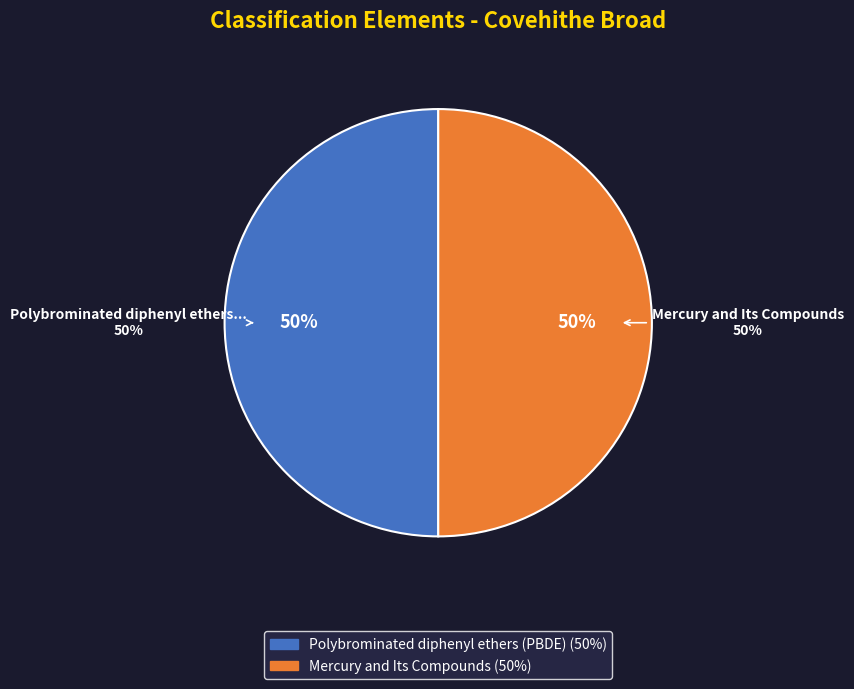

Between Mercury and Its Compounds and Polybrominated diphenyl ethers (PBDE), which is larger?

Polybrominated diphenyl ethers (PBDE)